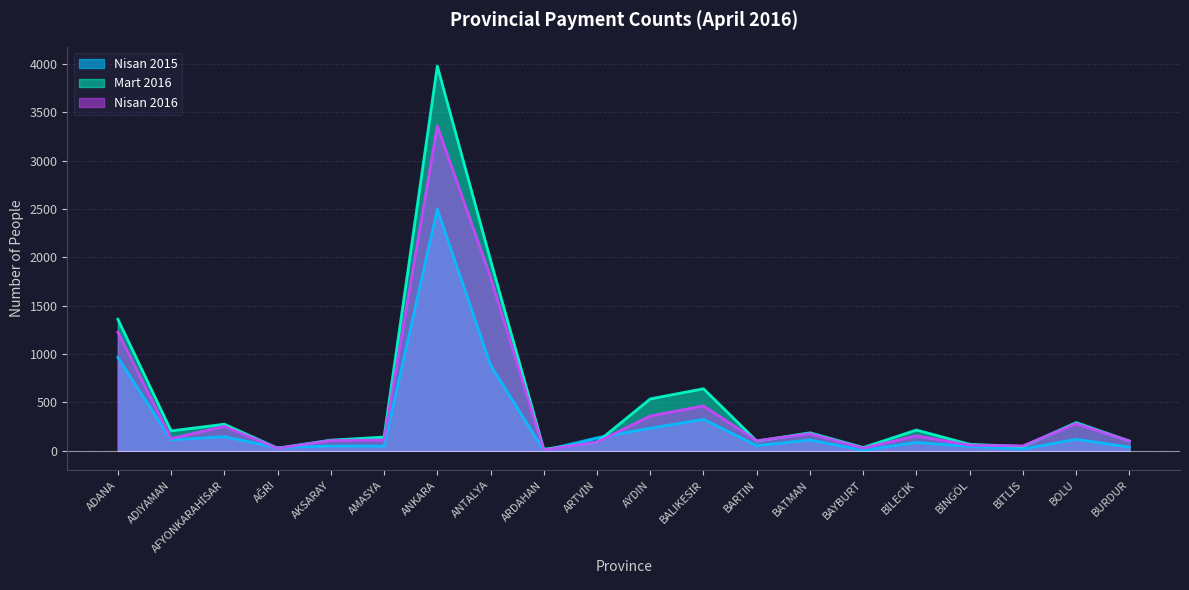

Where does the Mart 2016 series first go above 186?

ADANA